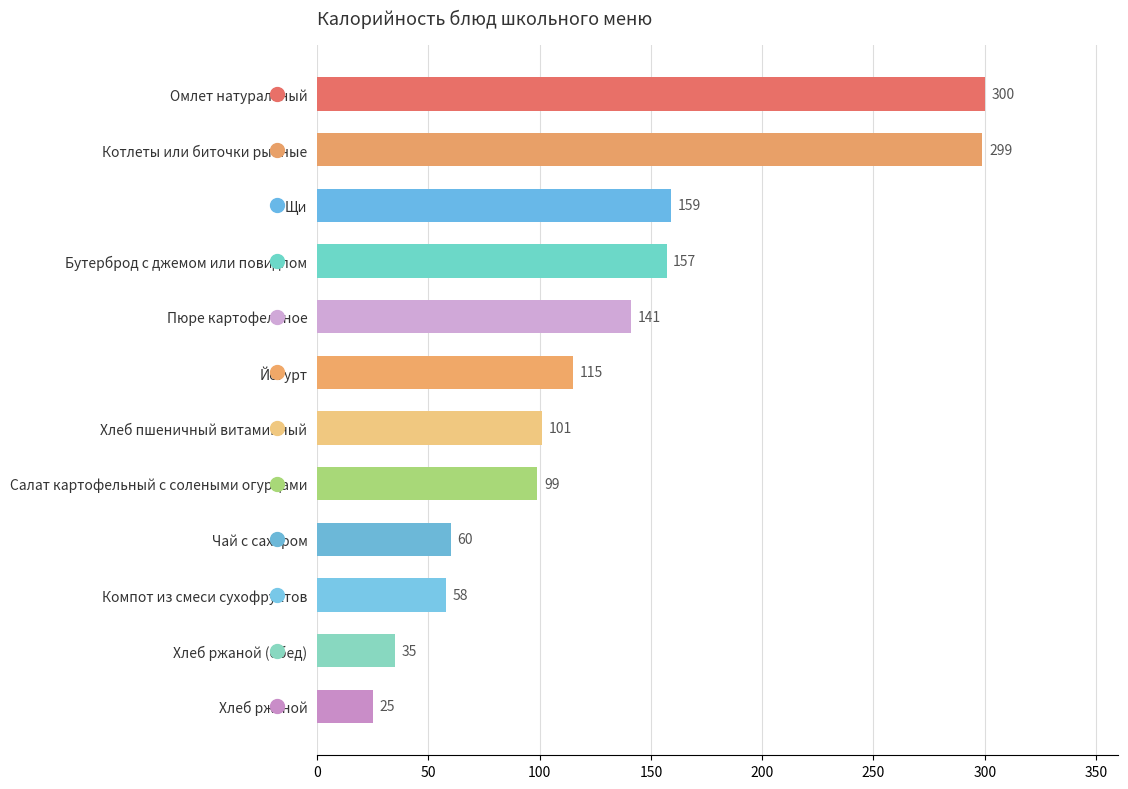

Is it true that the value at Пюре картофельное is 36?

False